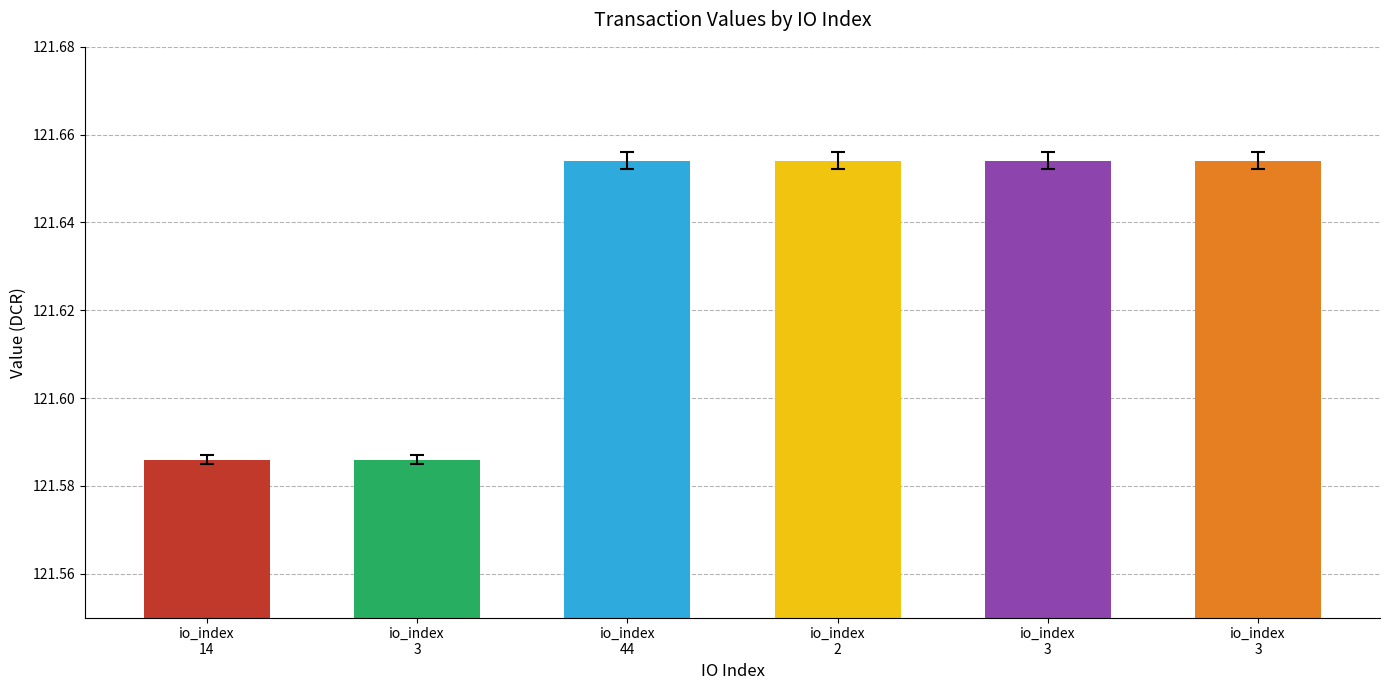

The chart shows a value of 29.3 at io_index
3. True or false?

False